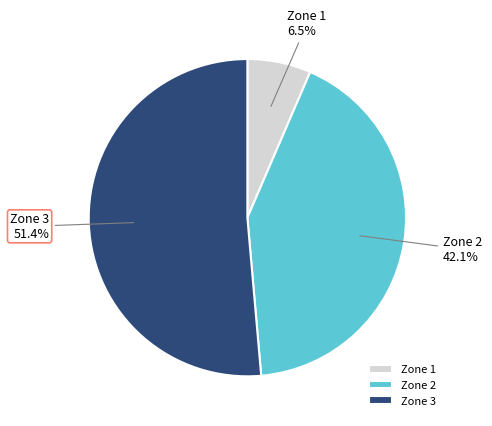

Rank the categories by value from highest to lowest.

Zone 3, Zone 2, Zone 1